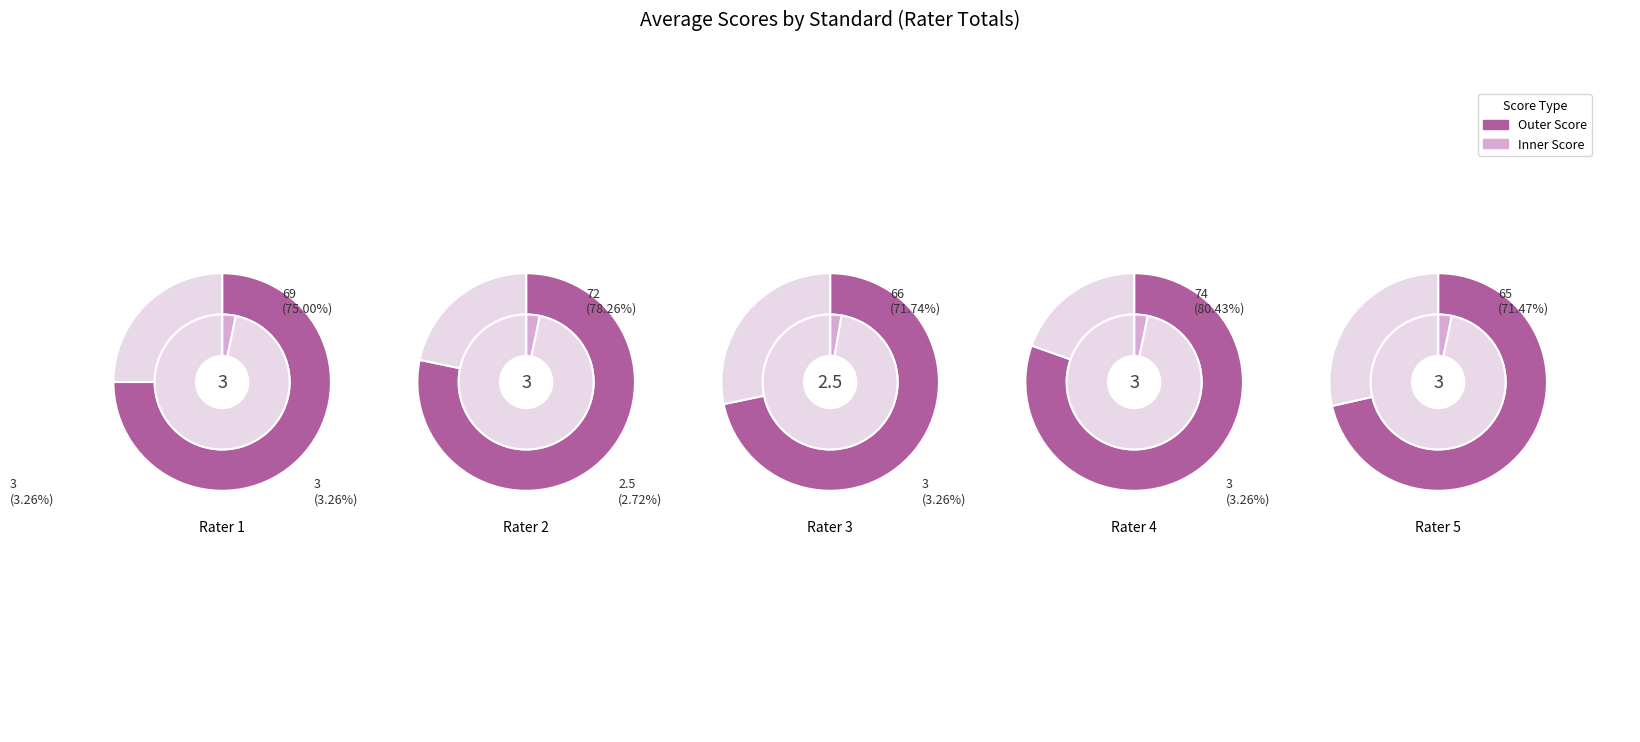

Is InTASC 3 the majority of the pie?

No